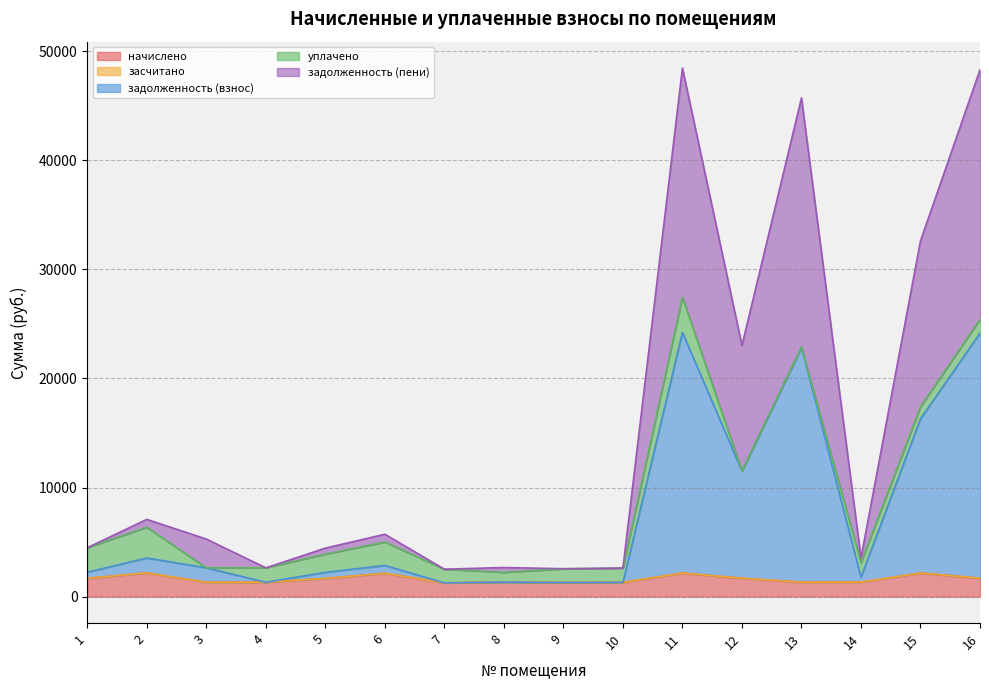

Which has a higher value, 3 or 1?

1